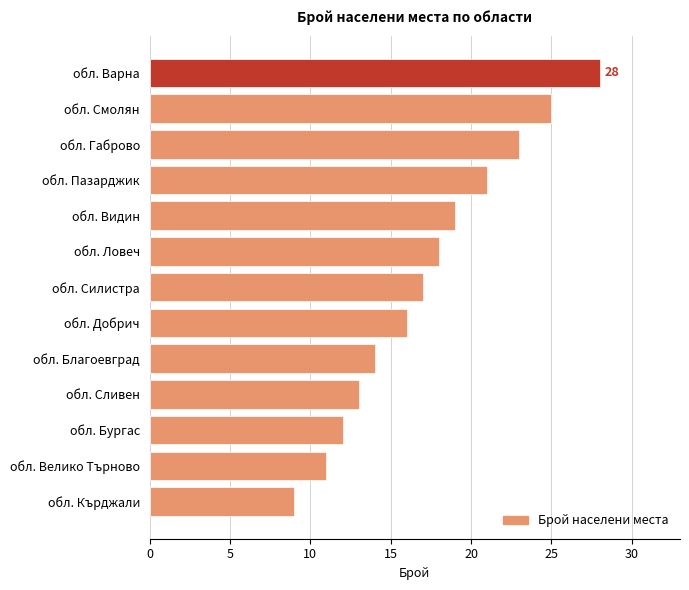

Which category has the highest value across all series?

обл. Варна